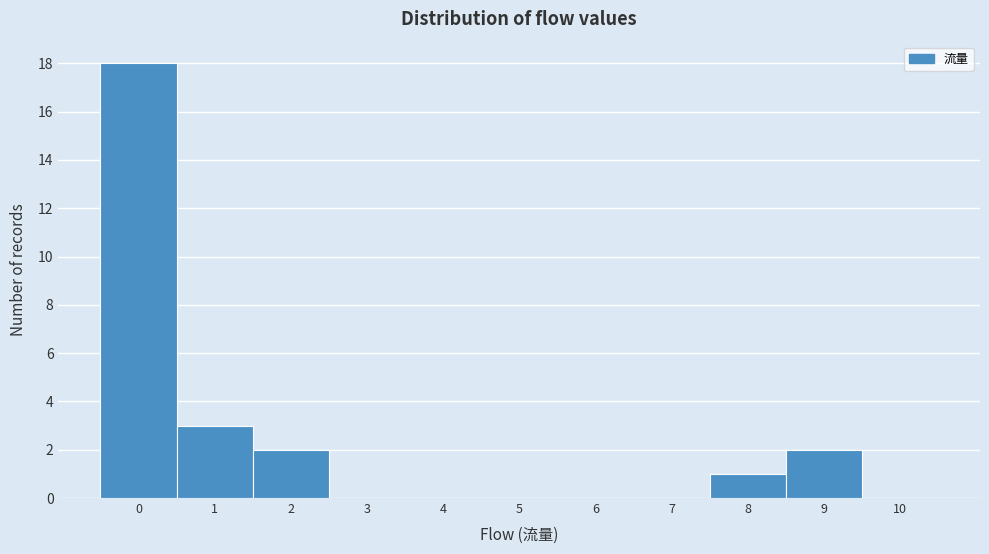

Reading left to right, list all the values displayed in this chart.

0=18	1=3	2=2	3=0	4=0	5=0	6=0	7=0	8=1	9=2	10=0